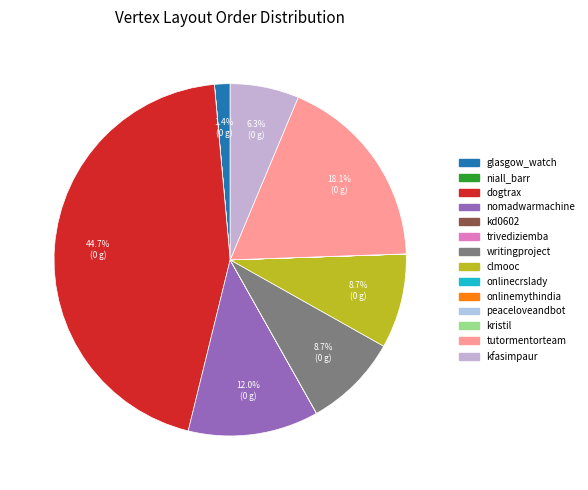

How many slices are in this pie chart?

14